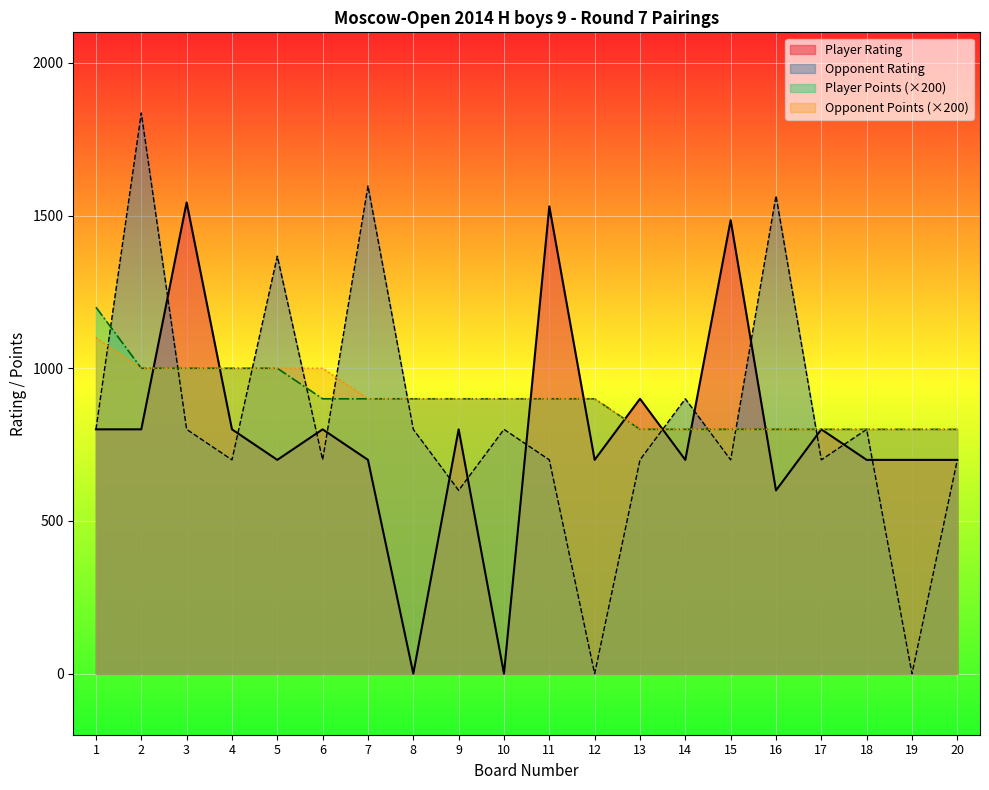

True or false: Opponent Points and Player Points cross at least once.

False